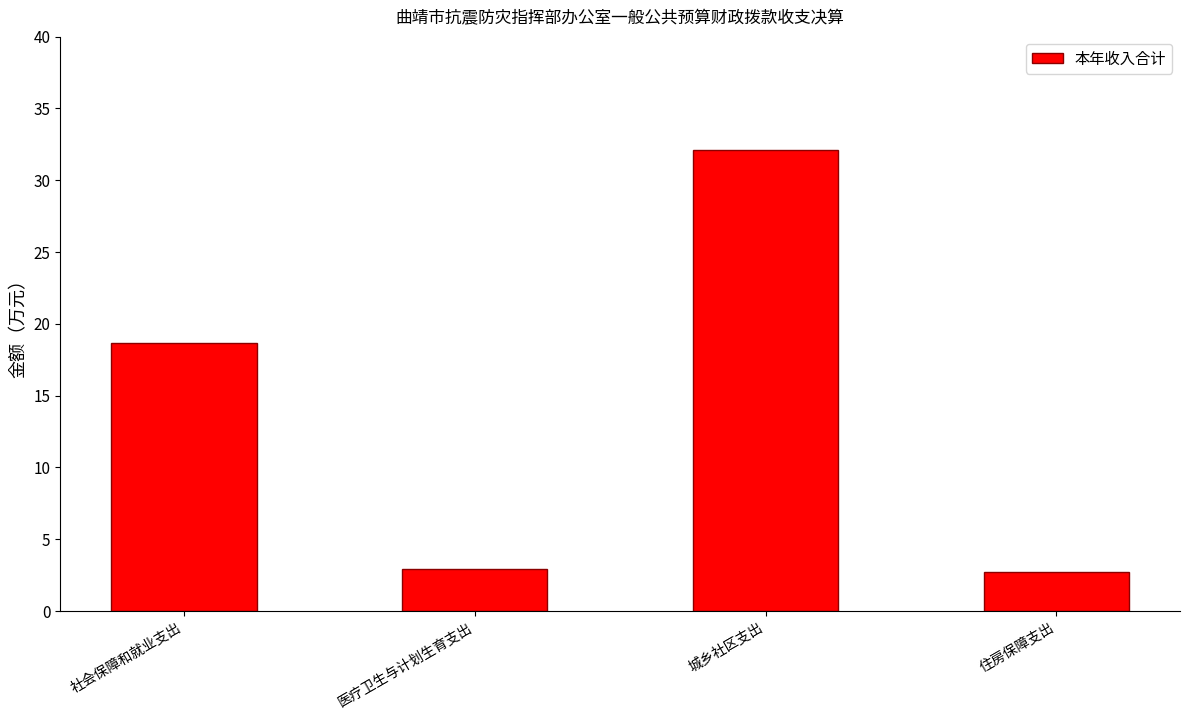

Between 城乡社区支出 and 社会保障和就业支出, which is larger?

城乡社区支出